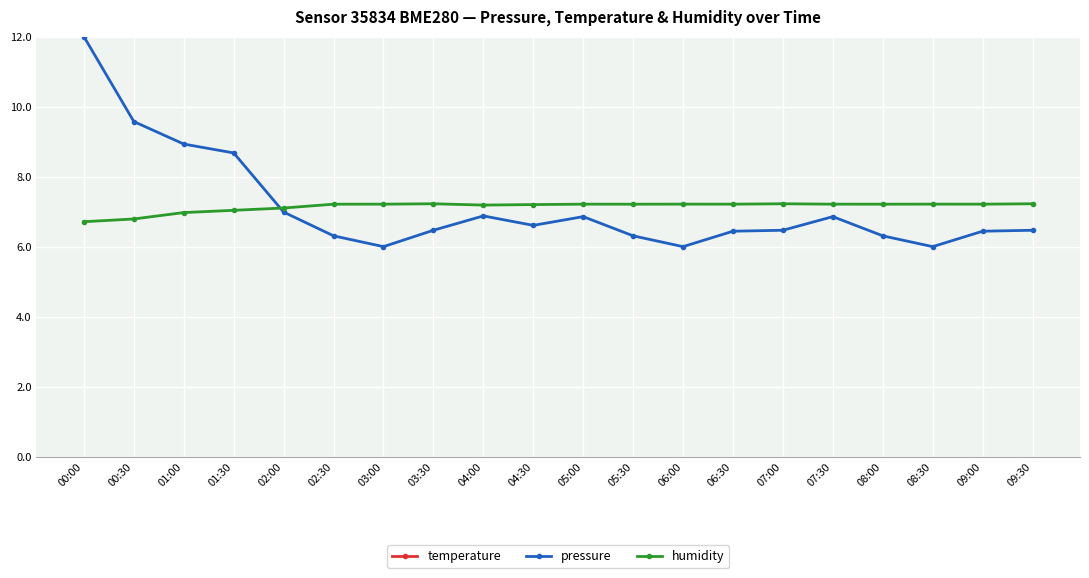

Which series changed the most between 01:30 and 06:00?

pressure